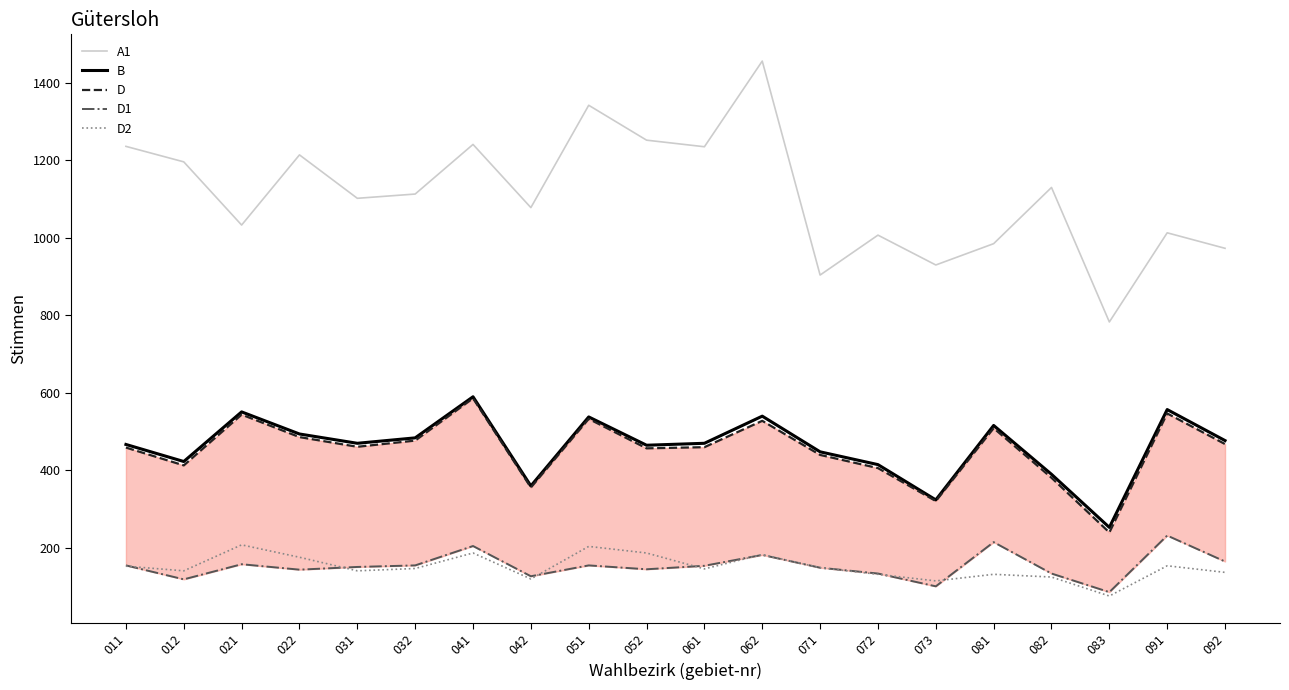

Reading left to right, transcribe all the data shown in this chart.

A1: 011=1236	012=1196	021=1033	022=1214	031=1102	032=1113	041=1241	042=1078	051=1342	052=1252	061=1235	062=1456	071=904	072=1007	073=930	081=985	082=1130	083=783	091=1013	092=973
B: 011=467	012=423	021=551	022=494	031=470	032=484	041=590	042=360	051=538	052=465	061=470	062=540	071=448	072=415	073=324	081=516	082=390	083=253	091=557	092=477
D: 011=459	012=413	021=544	022=486	031=461	032=477	041=586	042=356	051=533	052=457	061=460	062=528	071=440	072=406	073=321	081=509	082=381	083=240	091=547	092=468
D1: 011=155	012=119	021=158	022=144	031=151	032=155	041=205	042=127	051=155	052=145	061=154	062=182	071=149	072=134	073=101	081=215	082=134	083=86	091=232	092=165
D2: 011=153	012=141	021=208	022=176	031=141	032=147	041=187	042=120	051=204	052=187	061=146	062=183	071=149	072=132	073=115	081=132	082=125	083=76	091=154	092=137